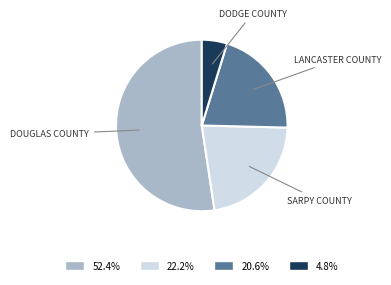

Combined, do 20.6% and 22.2% account for over 50%?

No